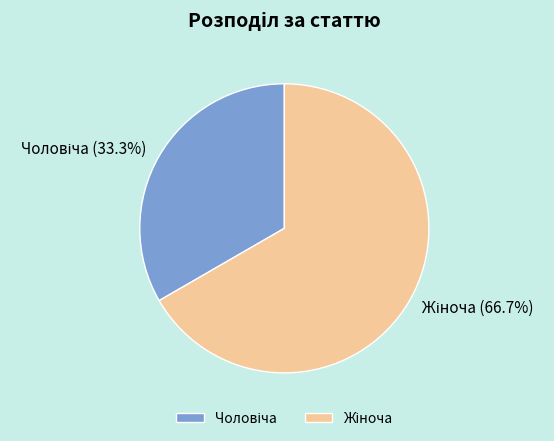

How many segments does this pie chart have?

2